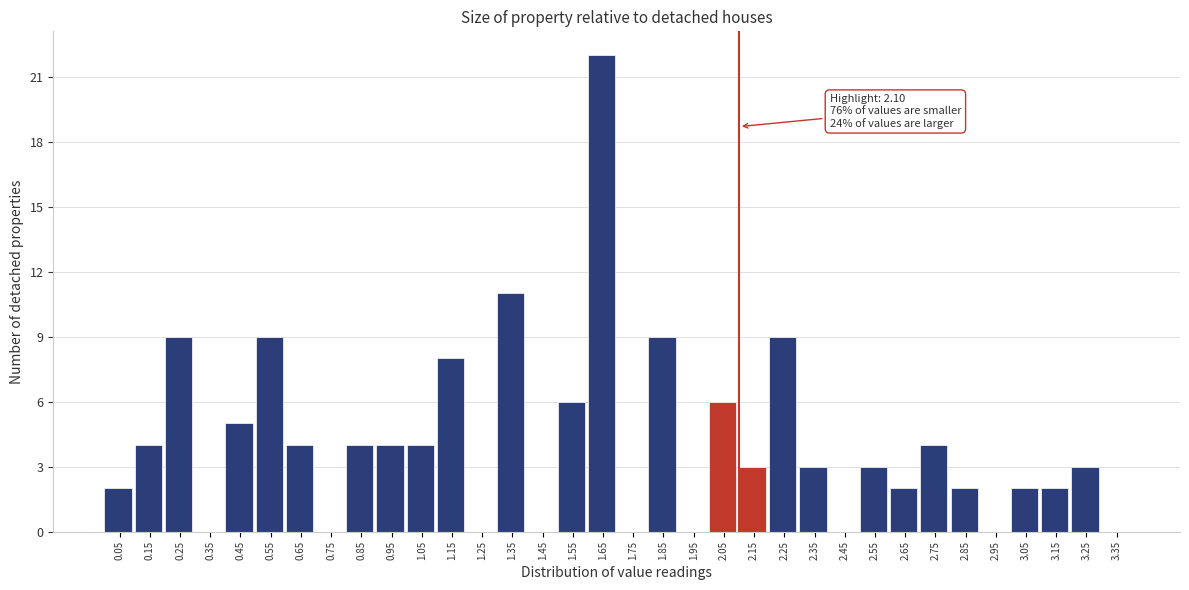

Which range on the x-axis has the tallest bar?

1.6 to 1.7